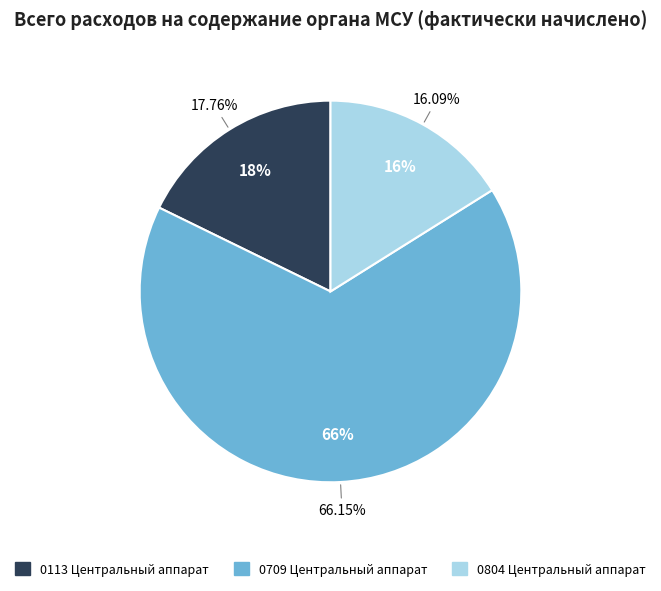

Does 0804 Центральный аппарат represent more than half of the total?

No